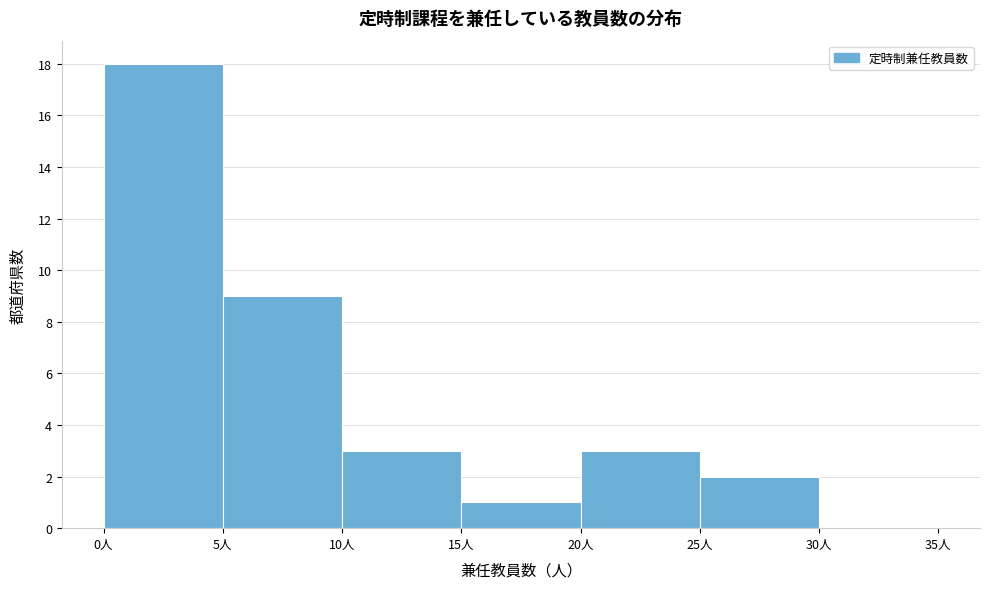

Reading left to right, list every bar in this chart as the range it spans on the x-axis followed by its height. The values are not printed on the chart, so give them approximately, as read against the axis.

0 to 5: 18
5 to 10: 9
10 to 15: 3
15 to 20: 1
20 to 25: 3
25 to 30: 2
30 to 35: 0